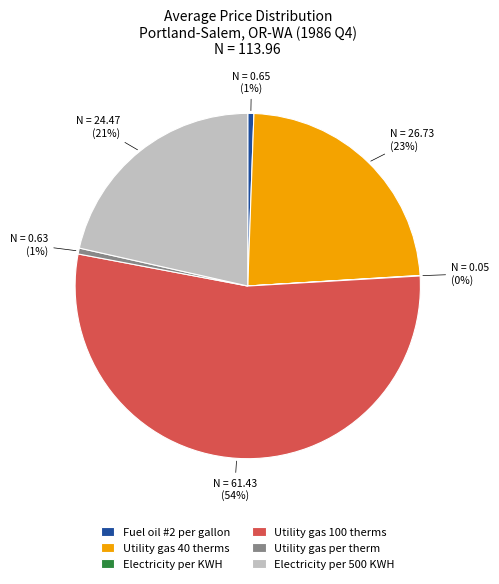

To the nearest percent, what is the difference between the Utility gas per therm and Utility gas 100 therms slice percentages?

53%